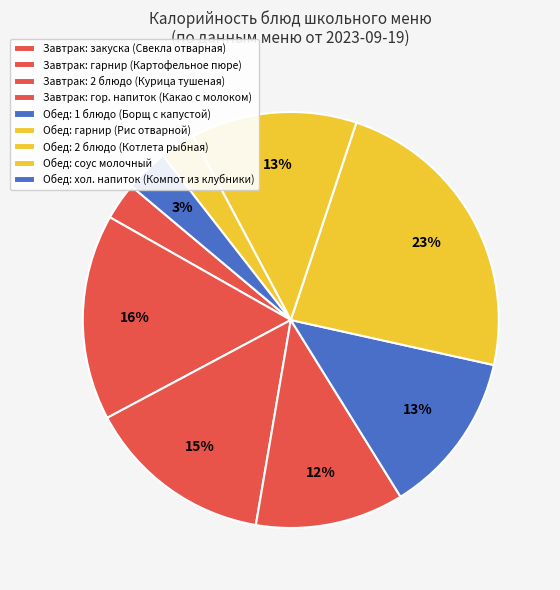

Count the number of slices in the pie.

9